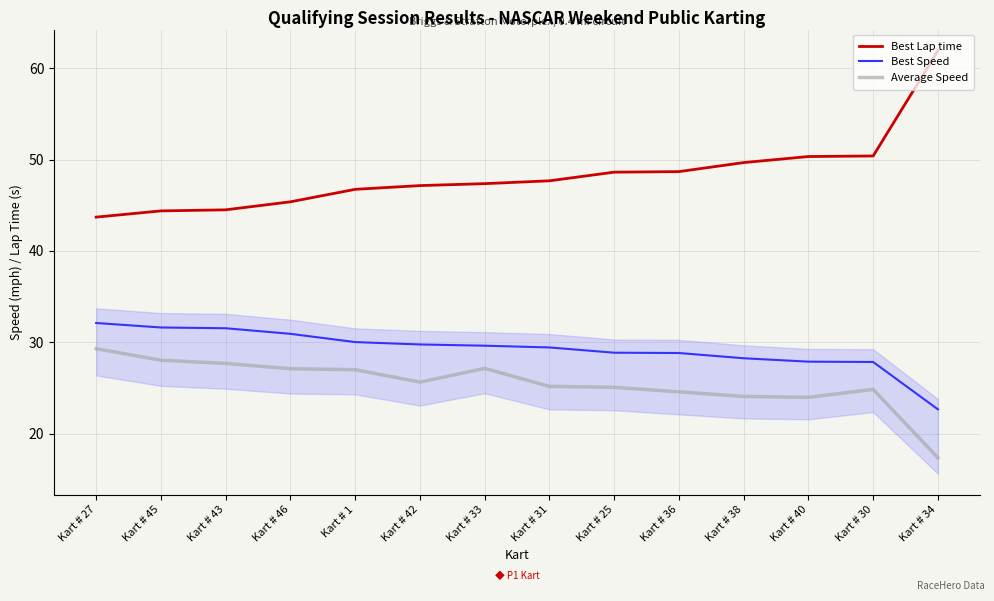

True or false: Best Lap time and Average Speed cross at least once.

False